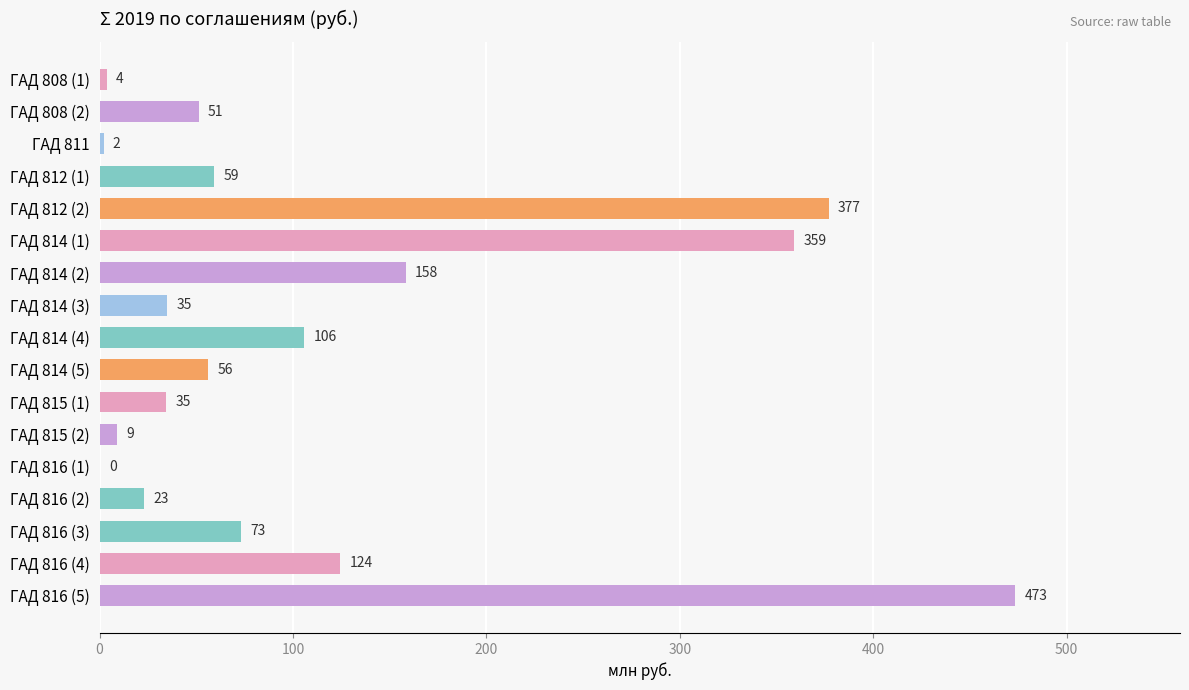

What is the approximate value at ГАД 814 (4)?

105.9